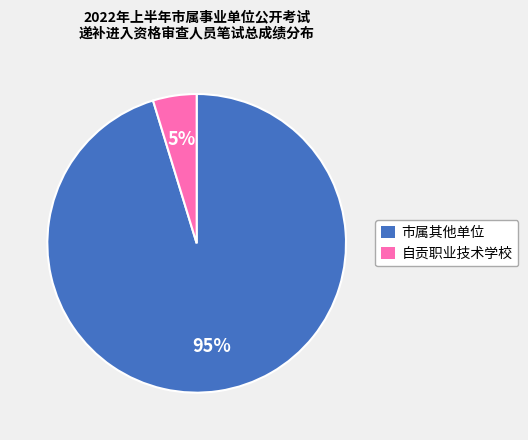

Does any single category account for the majority?

Yes